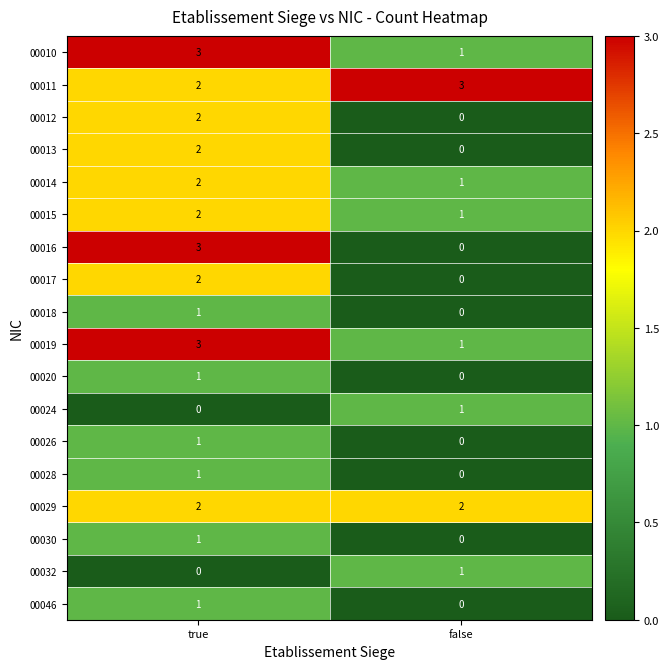

At which label does 00026 reach its minimum?

false